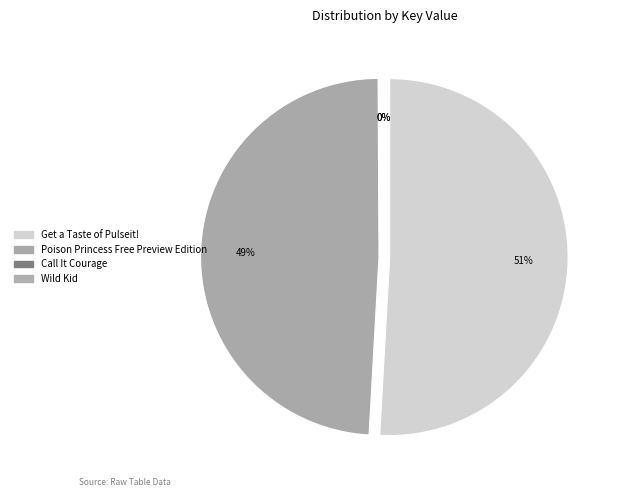

To the nearest percent, what portion does Poison Princess Free Preview Edition represent?

49%